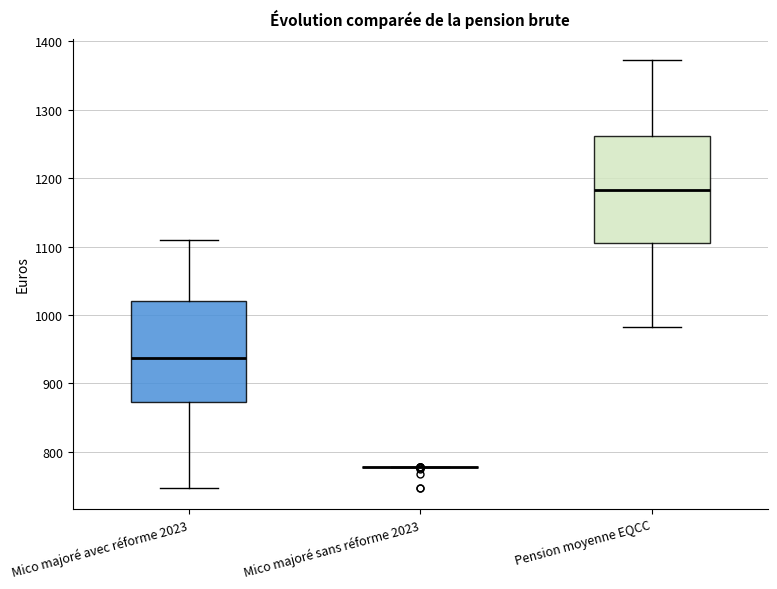

Reading left to right, transcribe this box plot: for each box, give where its median line is, the range the box spans, and where its two whiskers end, as read against the y-axis. The values are not printed on the chart, so give them approximately, as read against the axis.

Mico majoré avec réforme 2023: median 940, box 870 to 1020, whiskers 750 to 1110
Mico majoré sans réforme 2023: box collapsed to a line at 780, whiskers 780 to 780
Pension moyenne EQCC: median 1180, box 1110 to 1260, whiskers 980 to 1370